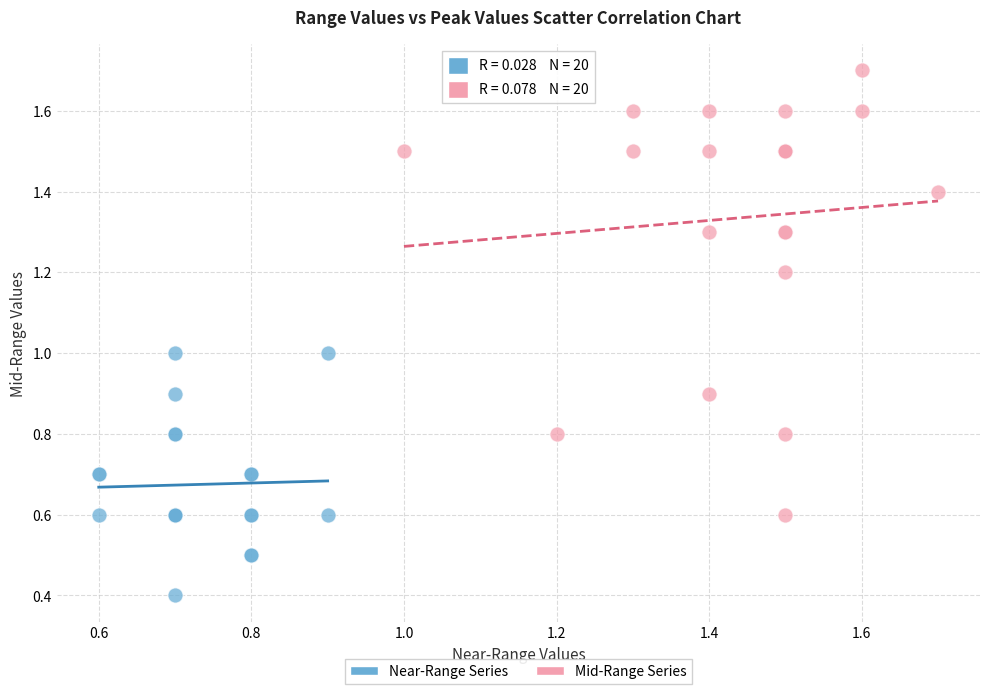

Which series reaches the maximum Y coordinate?

Mid-Range Series